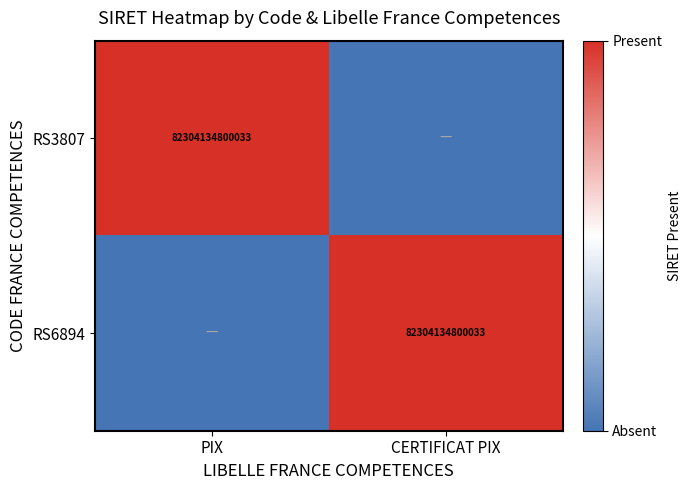

Is it true that RS3807 equals 107624457003708 at PIX?

False